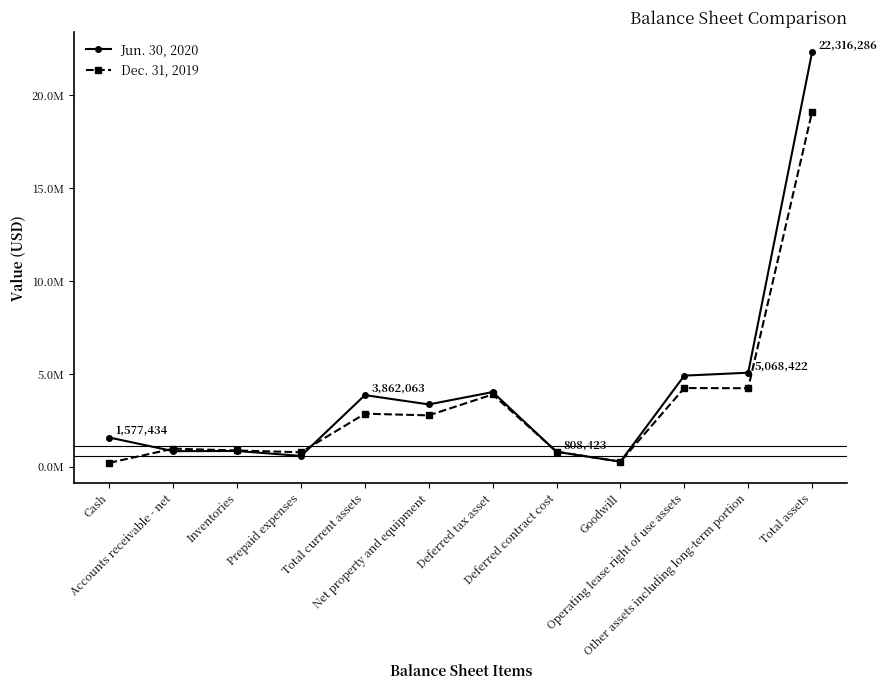

At which category is the sum across all series the highest?

Total assets